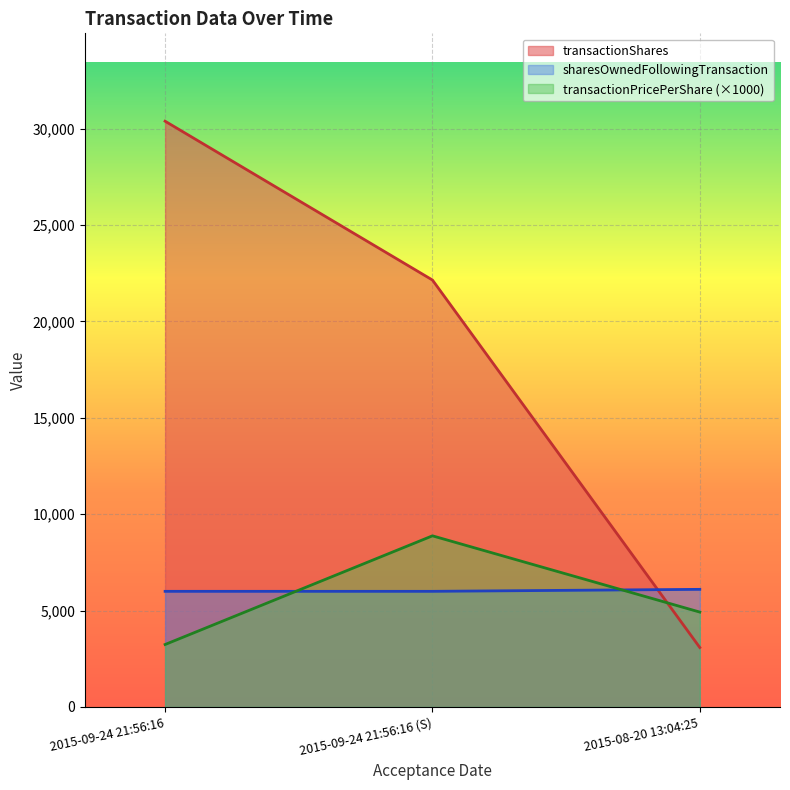

Which series has the largest total across all categories?

transactionShares